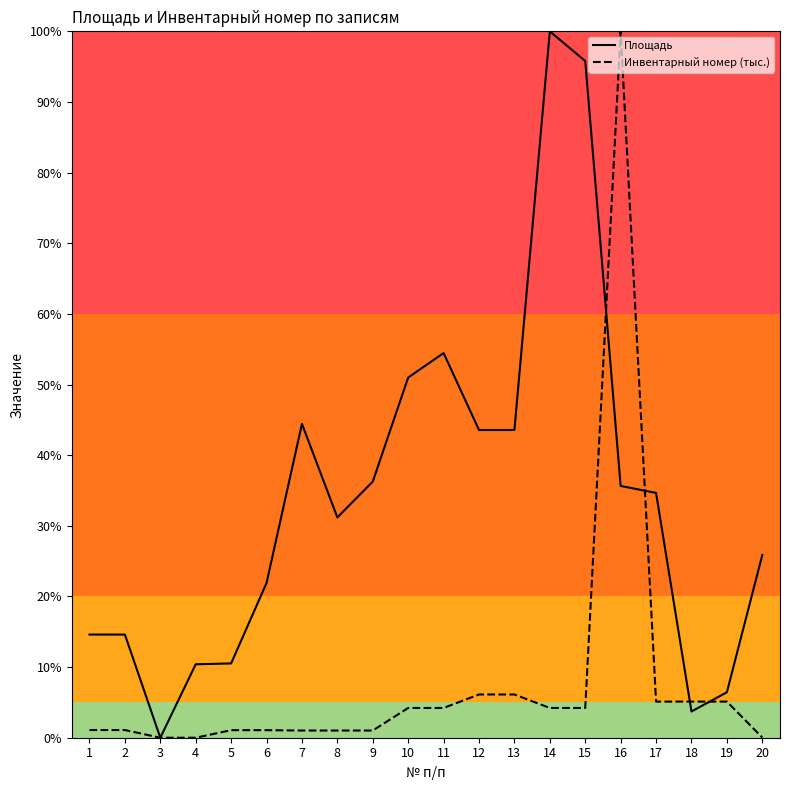

What is the highest value of the Инвентарный номер (тыс.) series?

100.0